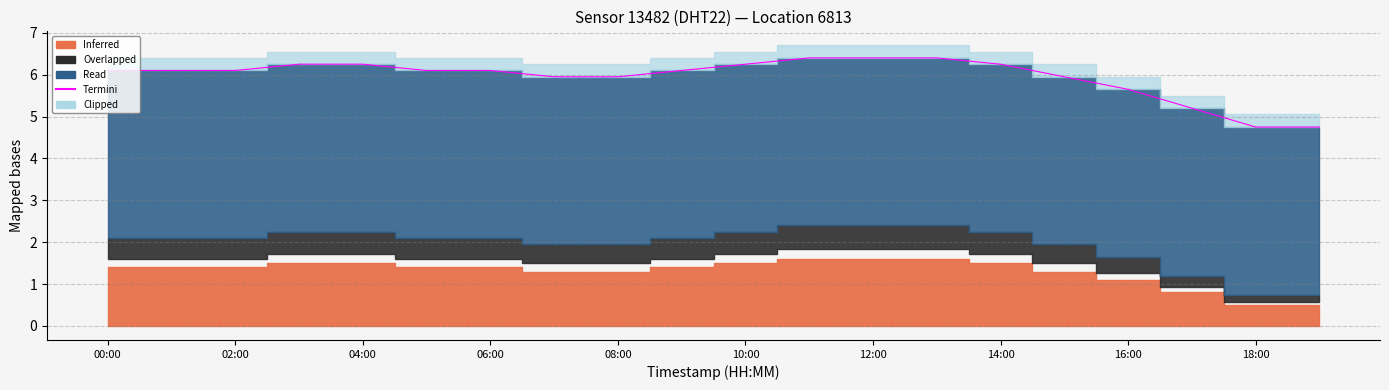

What is the change in value from 10:00 to 12?

+0.3